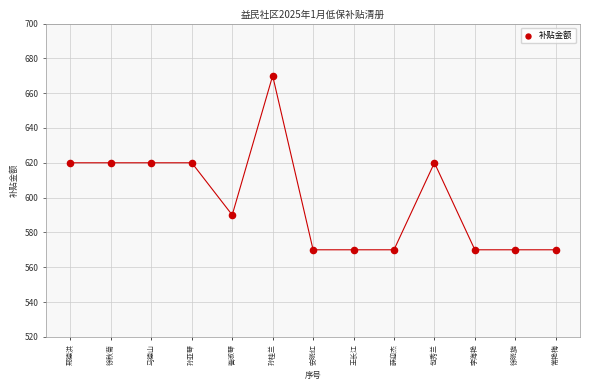

What is the range of Y values (max minus min)?

100